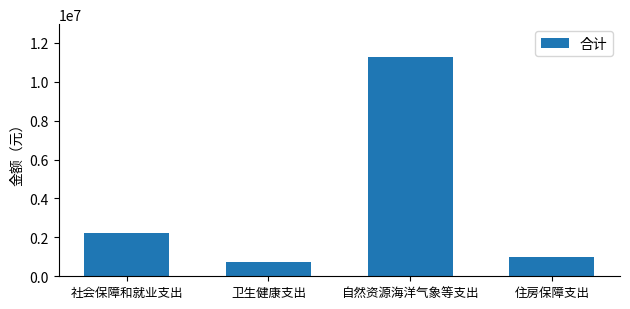

Reading right to left, transcribe all the data shown in this chart.

住房保障支出=1004166.7	自然资源海洋气象等支出=11270964.7	卫生健康支出=711284.8	社会保障和就业支出=2242702.4